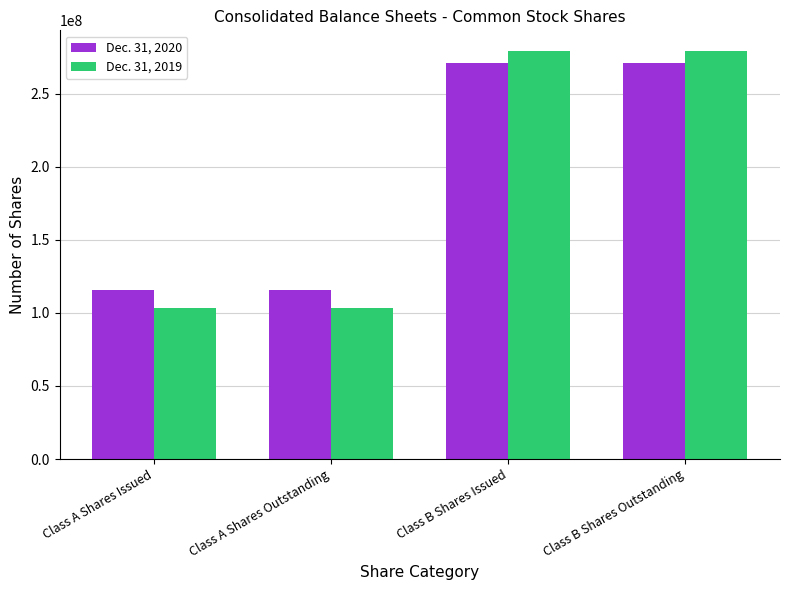

How many values in the Dec. 31, 2020 series are below 270908566?

2